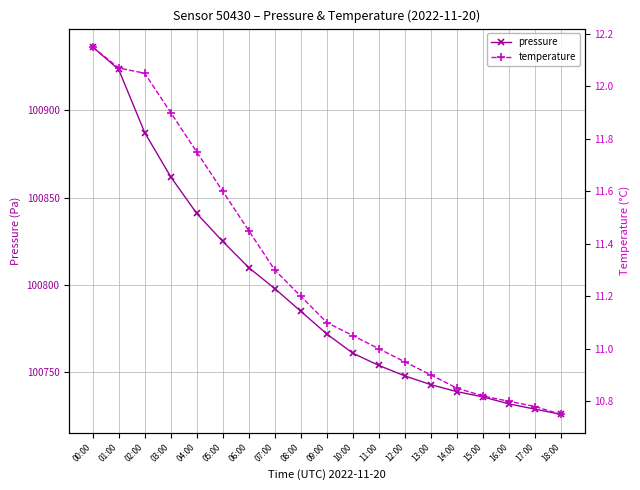

What is the difference between the maximum and minimum values in the pressure series?

210.3